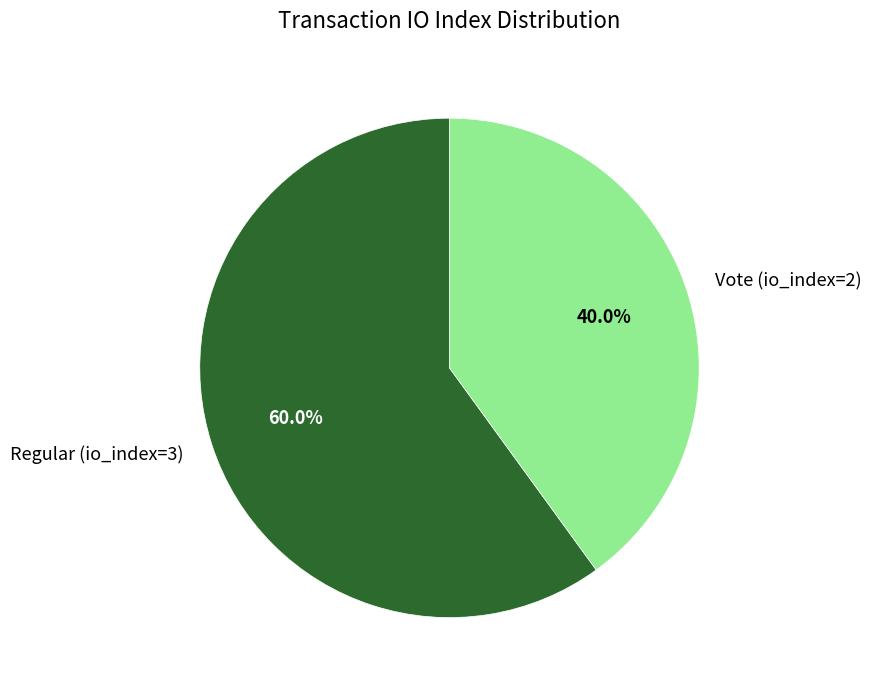

Which slice is the smallest?

Vote (io_index=2)